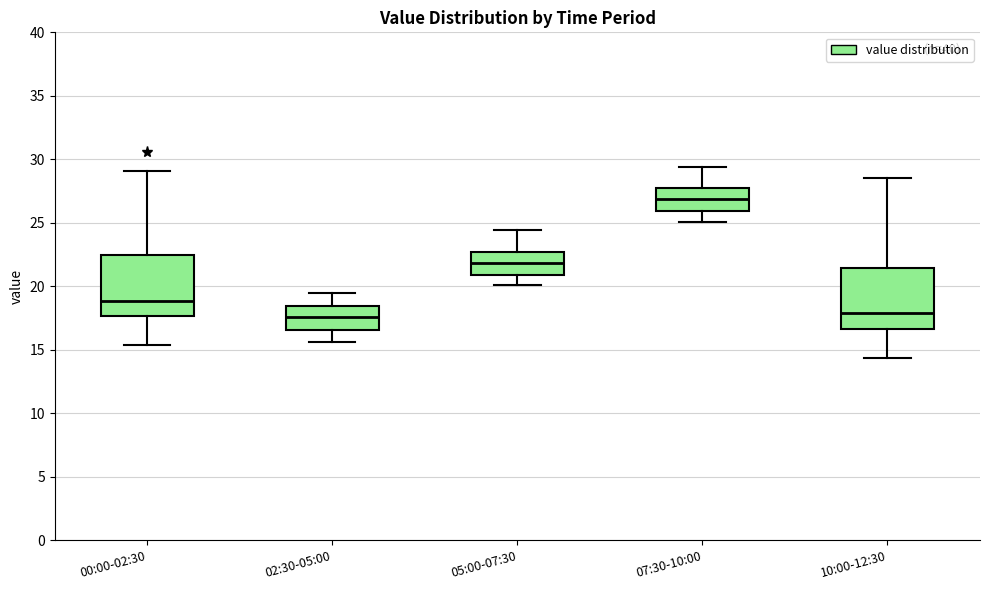

Where is the upper edge of the box for 00:00-02:30 on the y-axis? The values are not printed on the chart, so give them approximately, as read against the axis.

22.5